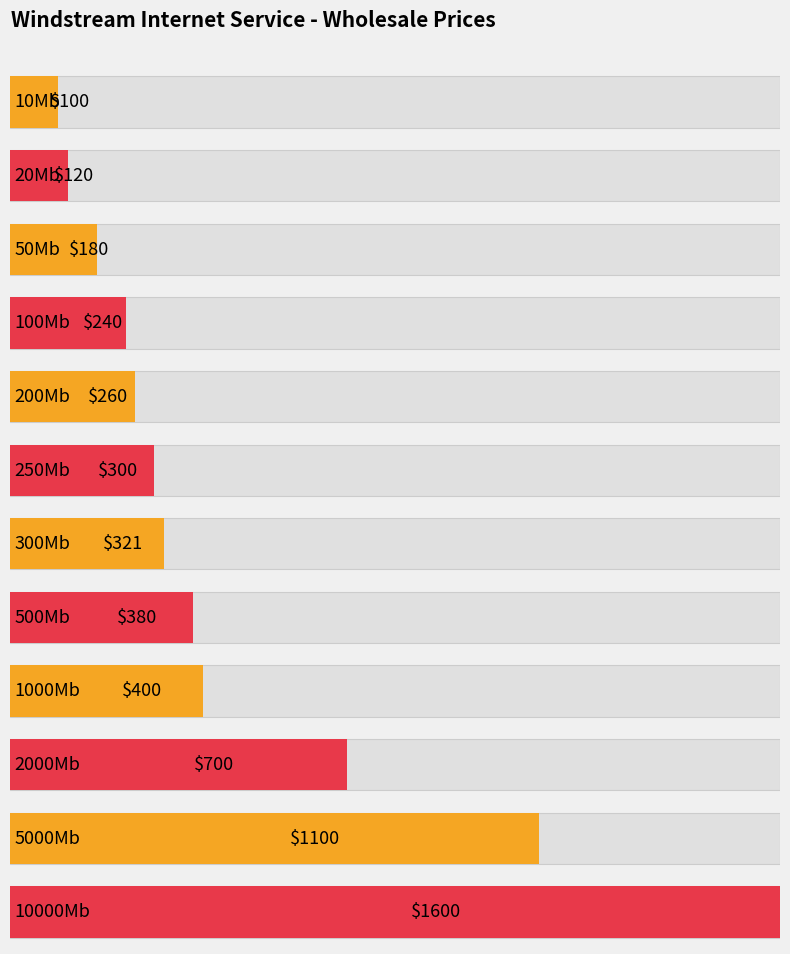

The chart shows a value of 100 at 10Mb. True or false?

True